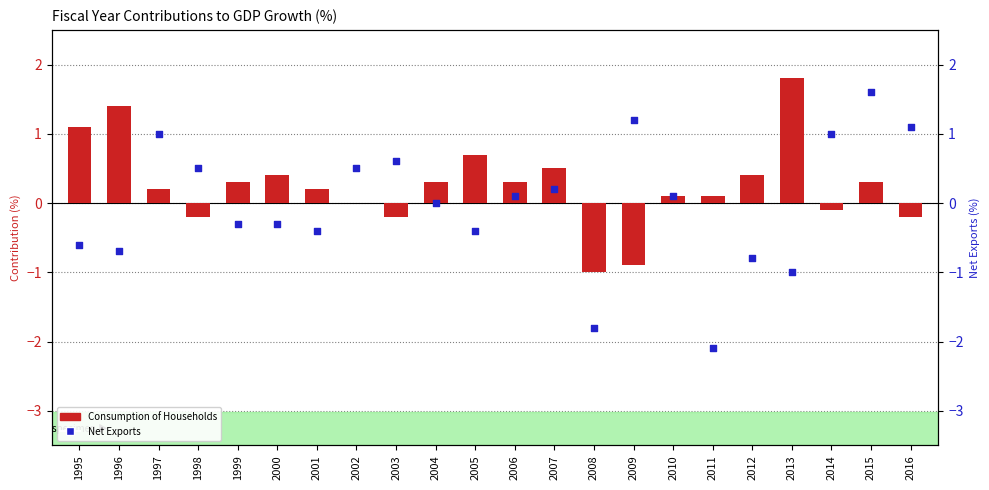

What are all the series names shown in the legend?

Consumption of Households, Net Exports